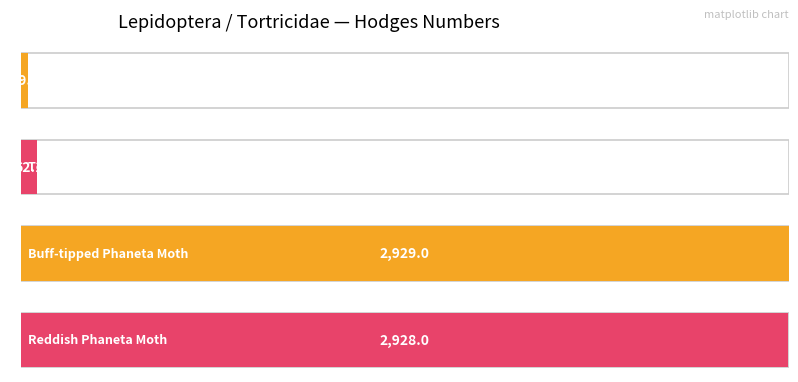

Read the value at Buff-tipped Phaneta Moth.

2929.0